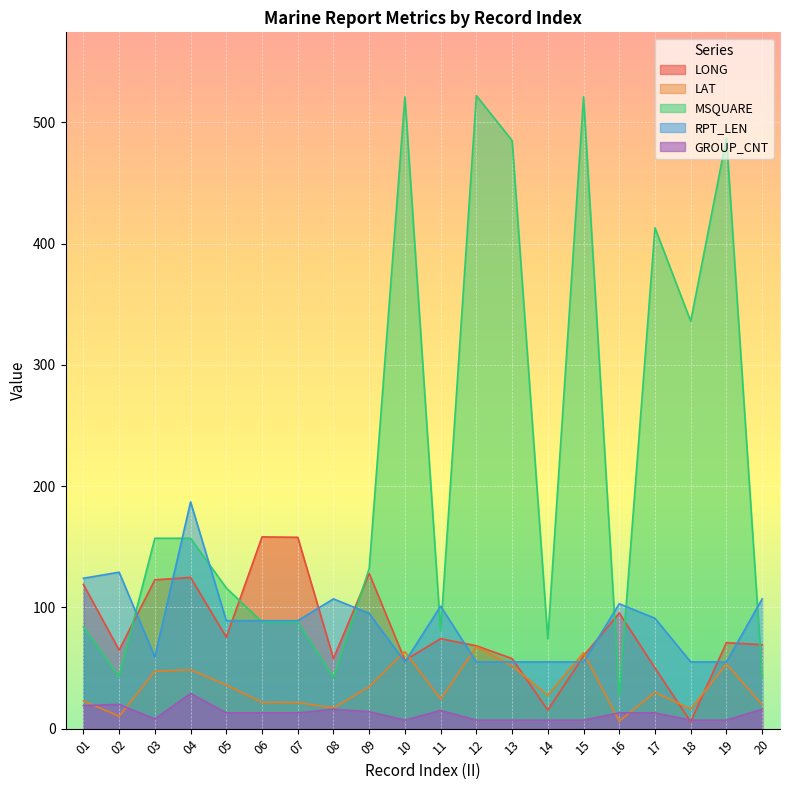

Which category has the lowest value across all series?

18